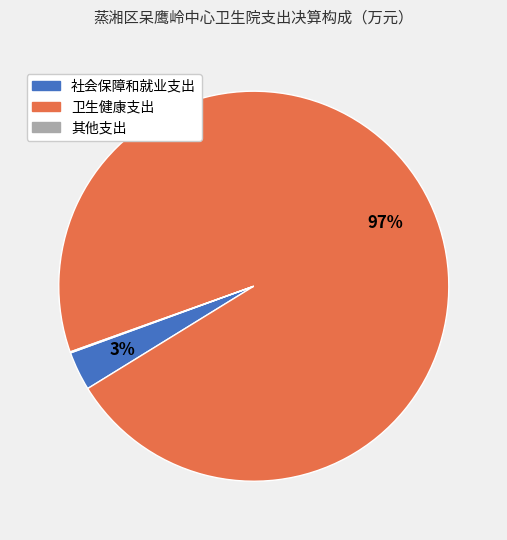

The 社会保障和就业支出 slice represents 3% of the pie. True or false?

True